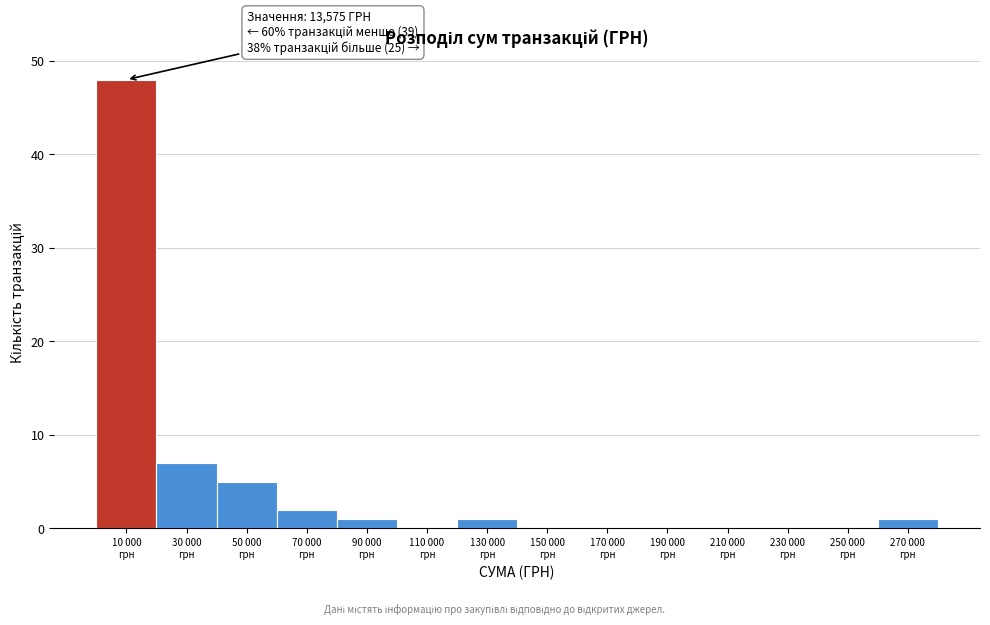

What is the maximum value shown in the chart?

48